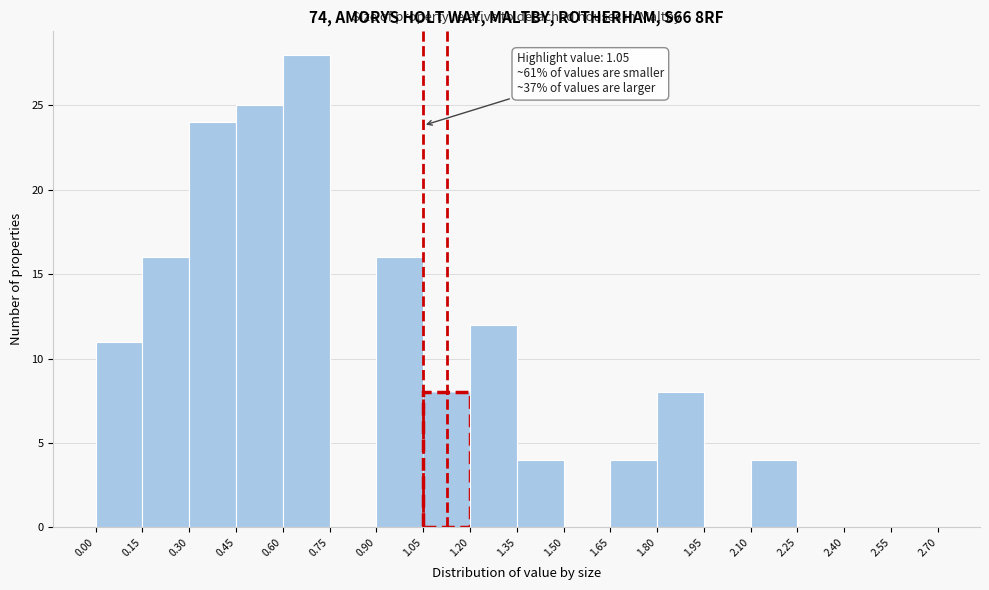

Over which range of the x-axis is the bar tallest?

0.60 to 0.75